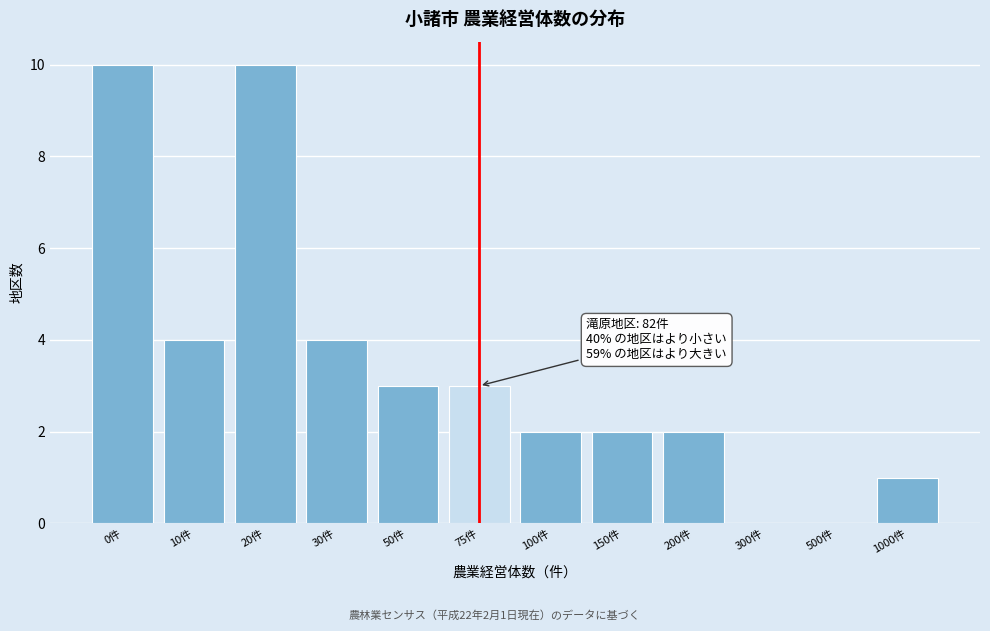

Reading left to right, transcribe all the data shown in this chart.

0件=10	10件=4	20件=10	30件=4	50件=3	75件=3	100件=2	150件=2	200件=2	300件=0	500件=0	1000件=1